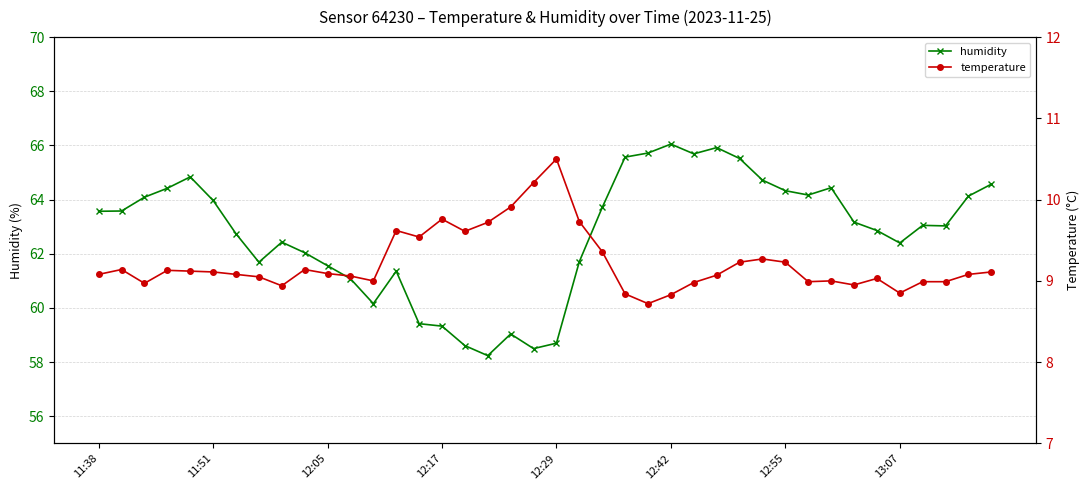

How many data points does each series have?

40